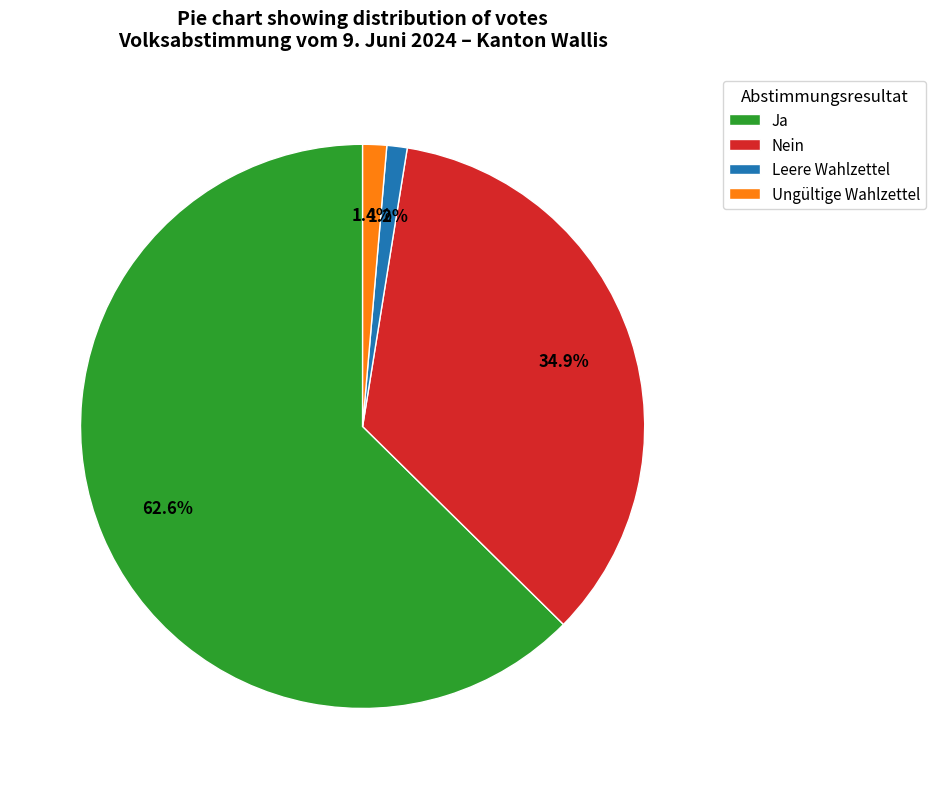

How many slices are in this pie chart?

4